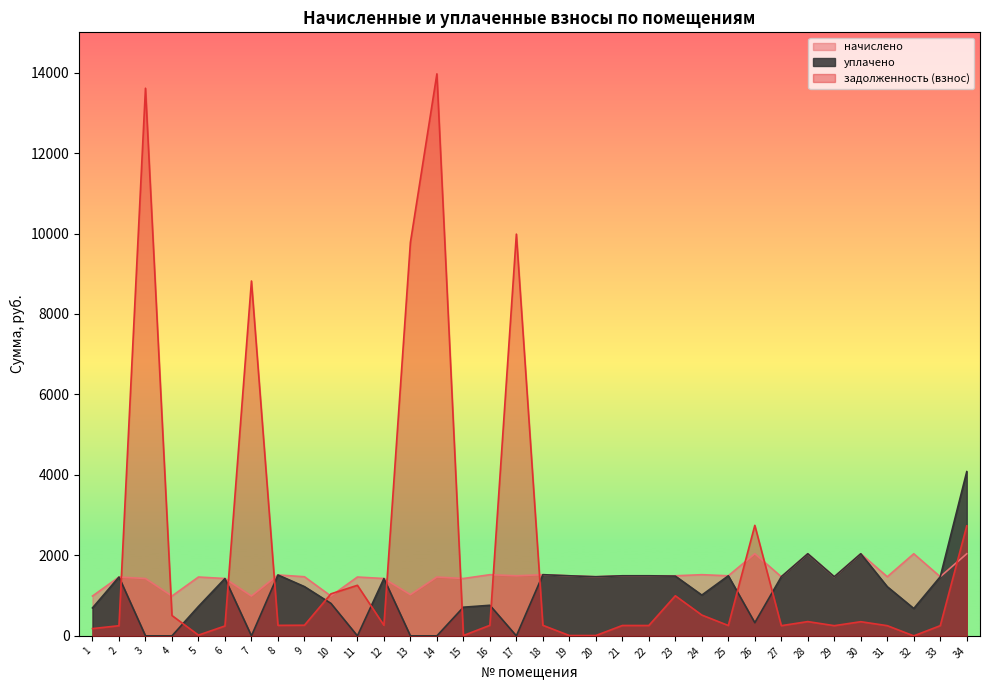

At which category does задолженность (взнос) reach its first local peak?

3